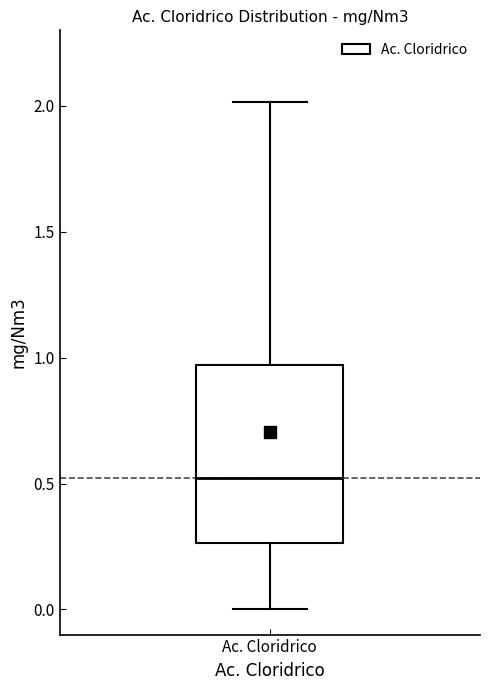

Where is the upper edge of the box for Ac. Cloridrico on the y-axis? The values are not printed on the chart, so give them approximately, as read against the axis.

0.95